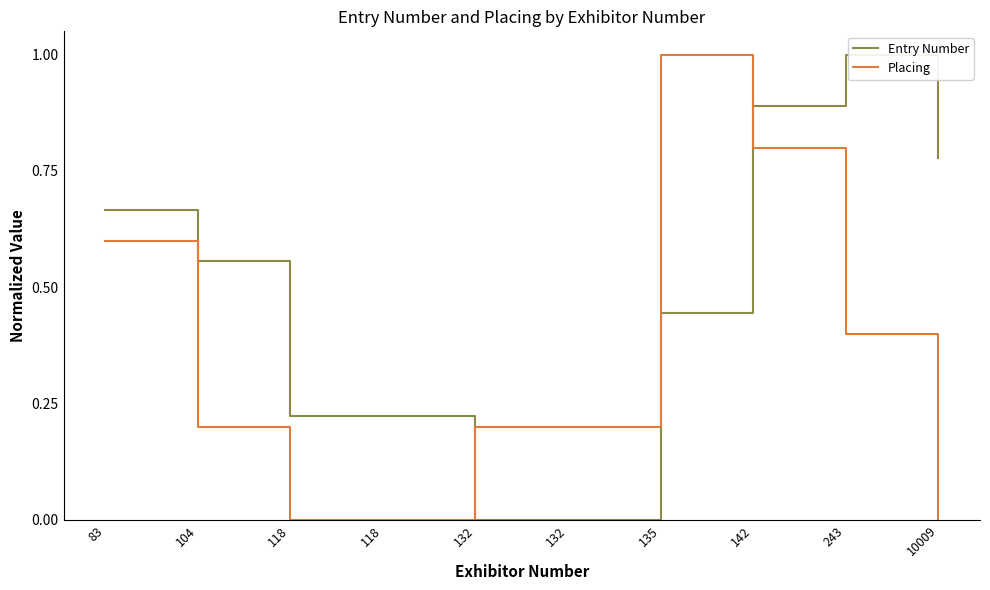

What is the difference between the second highest and minimum values in the Placing series?

0.8